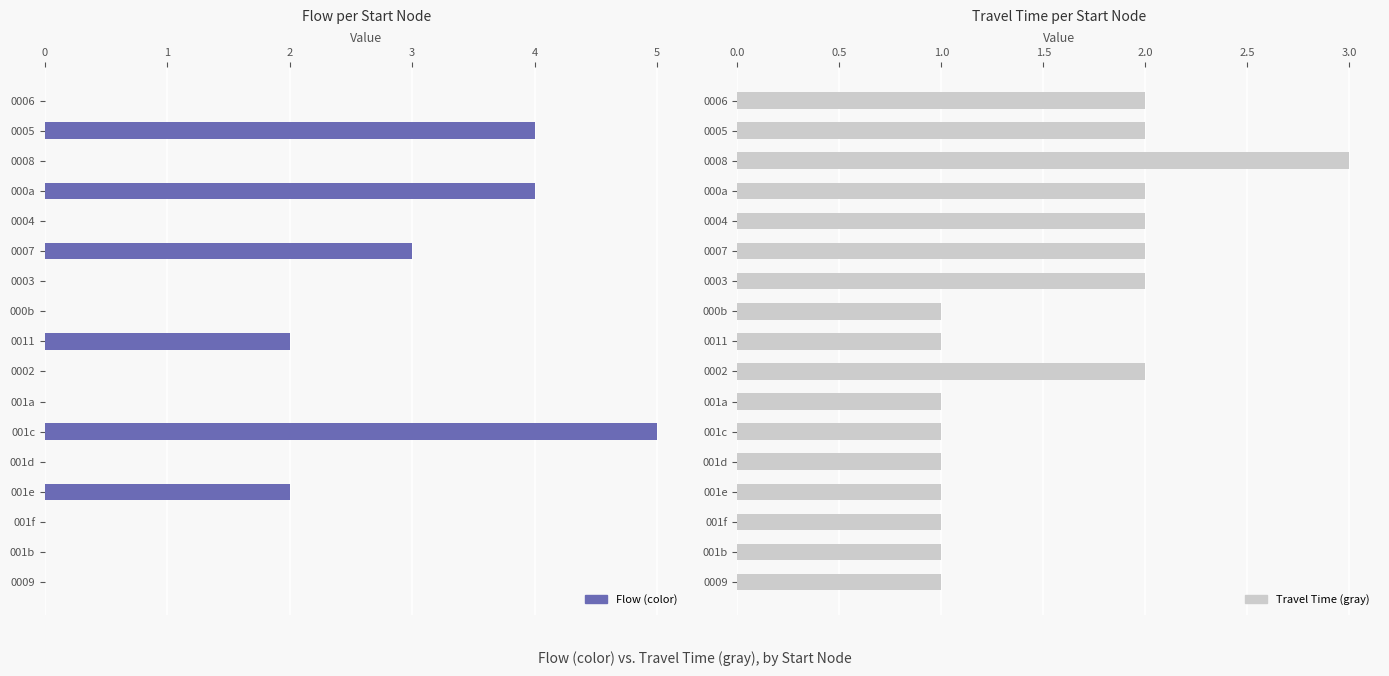

Rank the categories by Travel Time (gray) value from highest to lowest.

0008, 0006, 0005, 000a, 0004, 0007, 0003, 0002, 000b, 0011, 001a, 001c, 001d, 001e, 001f, 001b, 0009